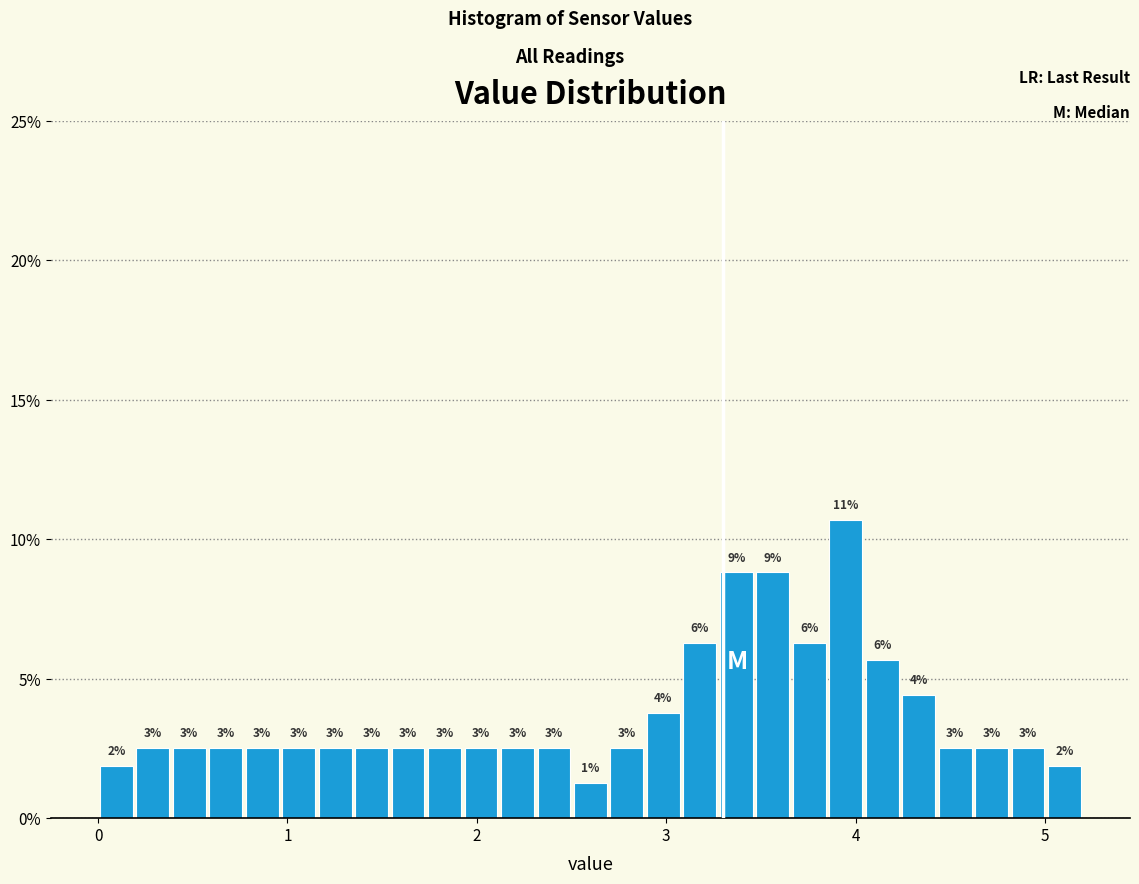

Around what value on the x-axis is the tallest bar? Give the approximate position of its centre, as read against the axis.

3.9